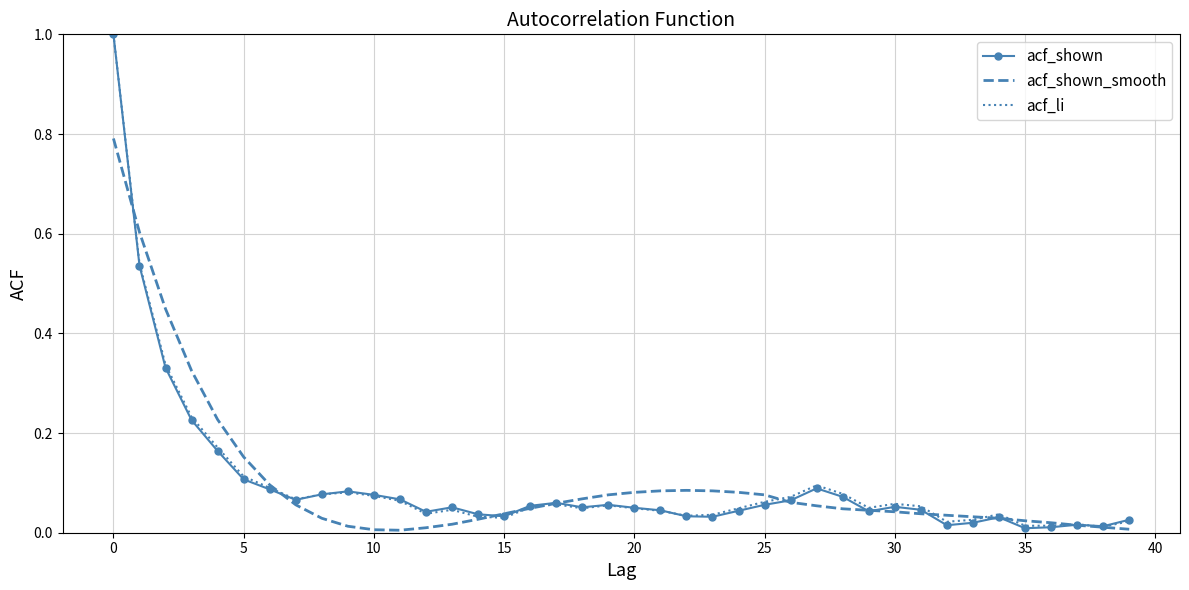

What is the highest value of the acf_shown series?

1.0